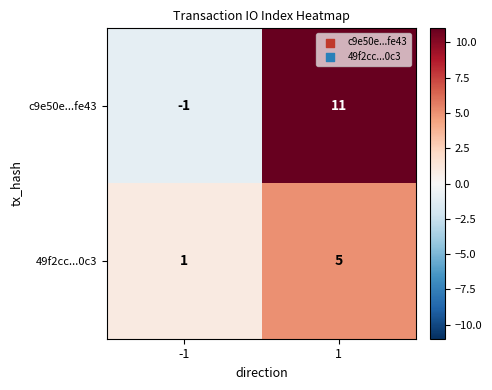

How many distinct data groups are displayed?

2